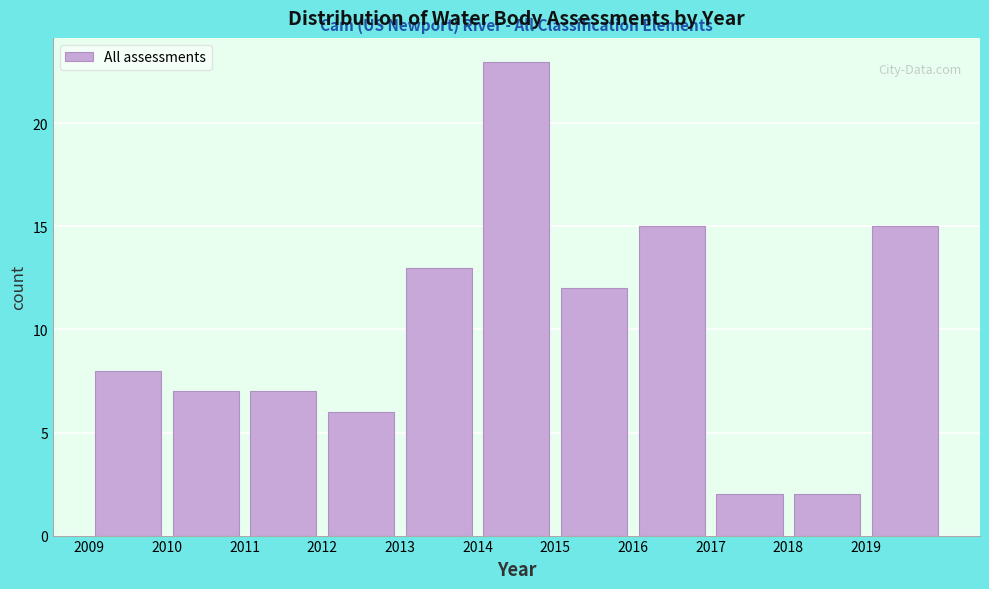

Reading left to right, transcribe this chart: for each bar, give the range it covers on the x-axis and its height. The values are not printed on the chart, so give them approximately, as read against the axis.

2009 to 2010: 8
2010 to 2011: 7
2011 to 2012: 7
2012 to 2013: 6
2013 to 2014: 13
2014 to 2015: 23
2015 to 2016: 12
2016 to 2017: 15
2017 to 2018: 2
2018 to 2019: 2
2019 to 2020: 15